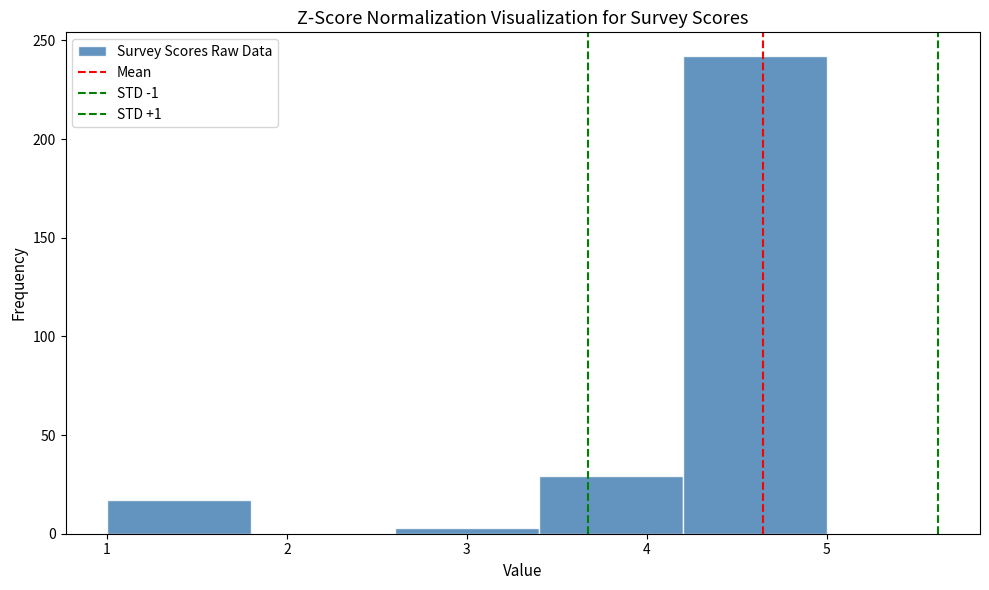

Reading left to right, transcribe this chart: for each bar, give the range it covers on the x-axis and its height. The values are not printed on the chart, so give them approximately, as read against the axis.

1.0 to 1.8: 15
1.8 to 2.6: 0
2.6 to 3.4: under 5
3.4 to 4.2: 30
4.2 to 5.0: 240